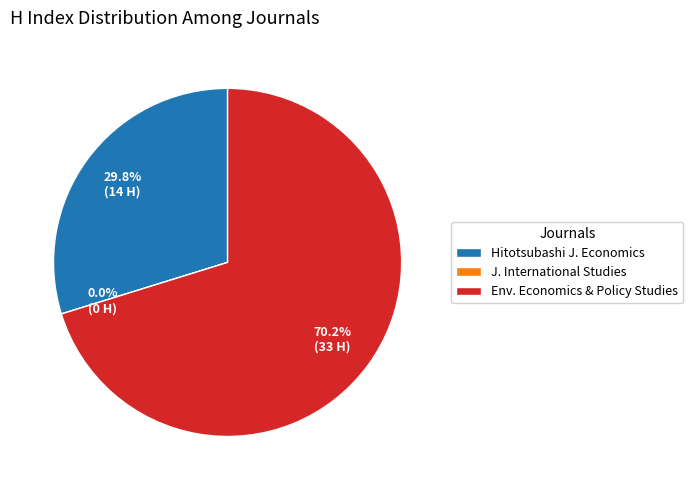

How many slices are in this pie chart?

3